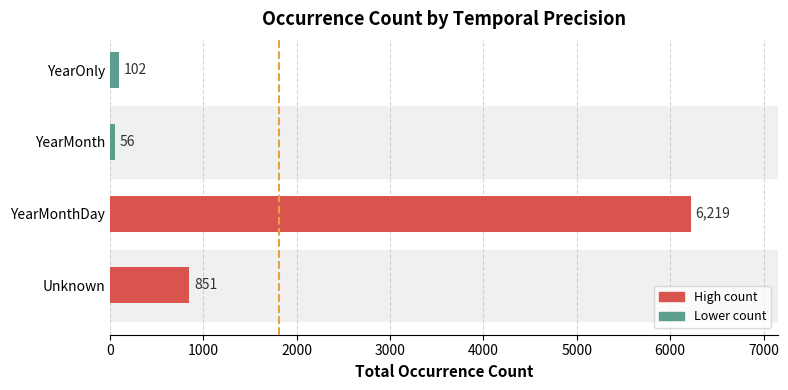

What is the difference between the maximum and minimum values?

6163